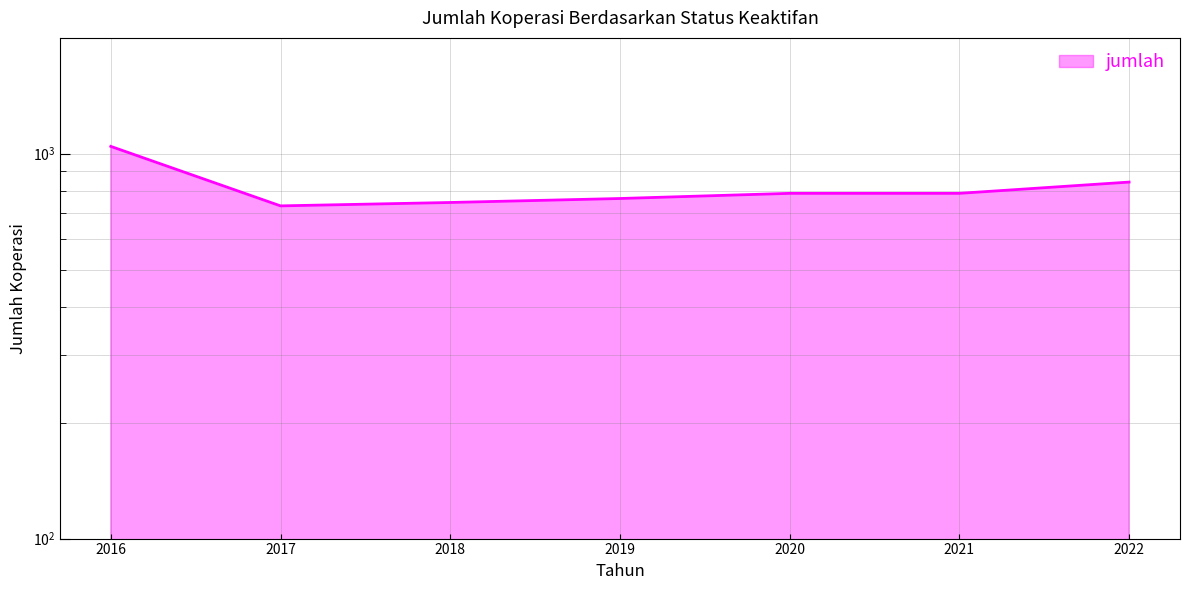

Reading left to right, list all the values displayed in this chart.

1045	732	747	765	789	789	844